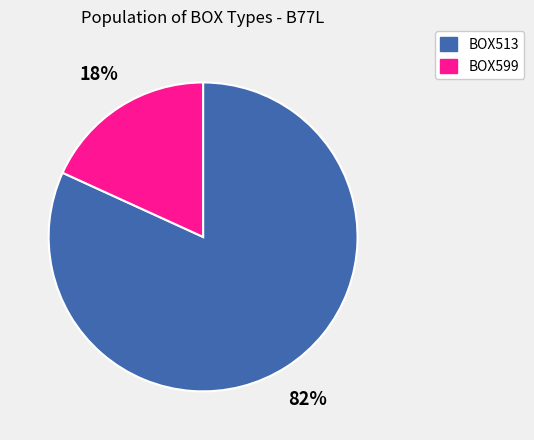

Is the sum of BOX513 and BOX599 greater than half?

Yes